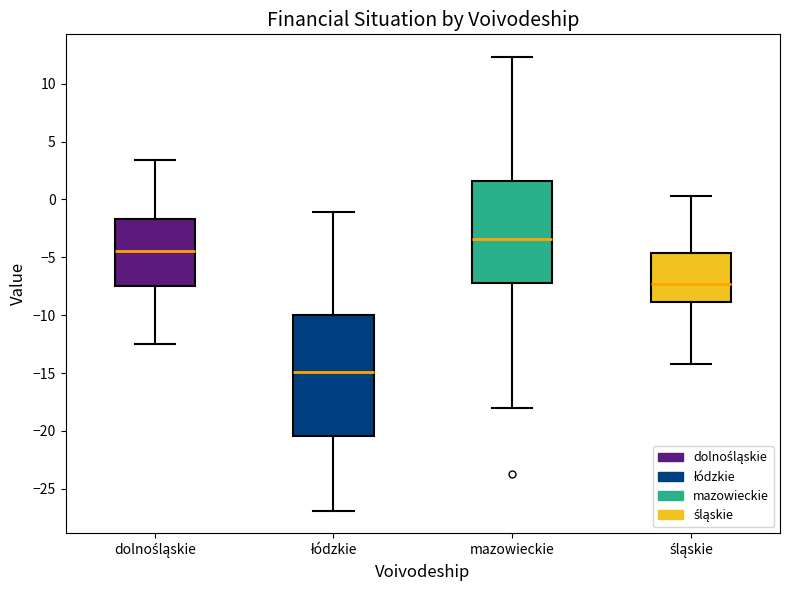

Which box's median line is the lowest?

łódzkie